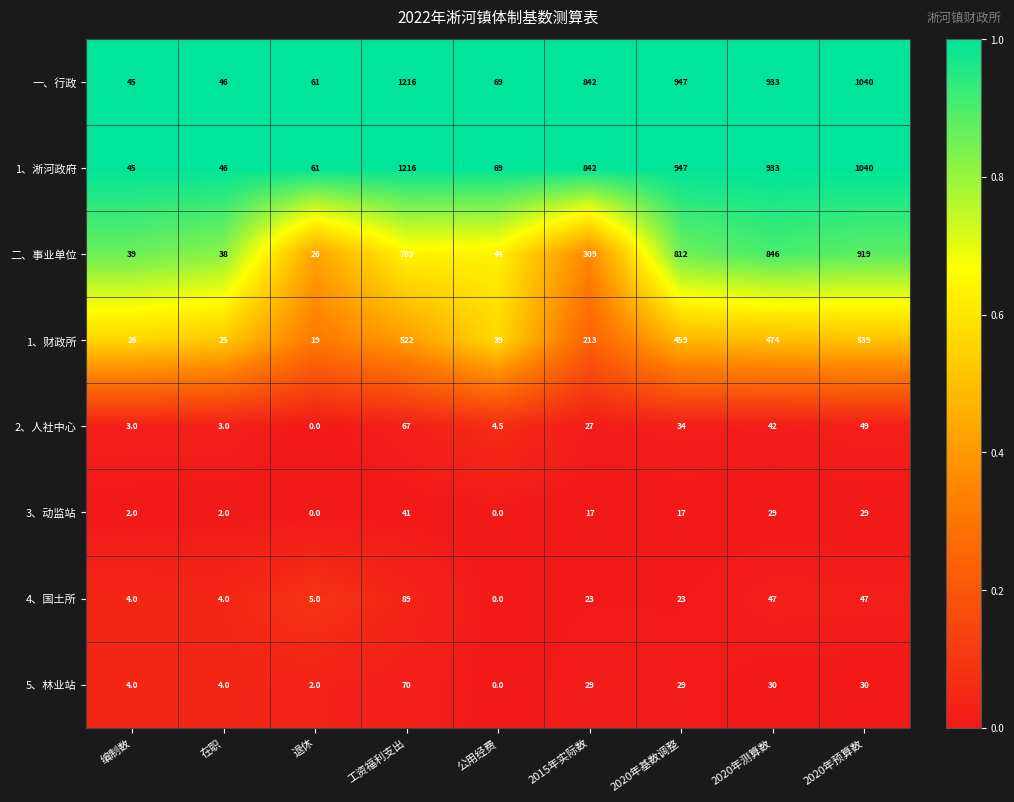

What is the difference between the second highest and second lowest values in the 一、行政 series?

994.0